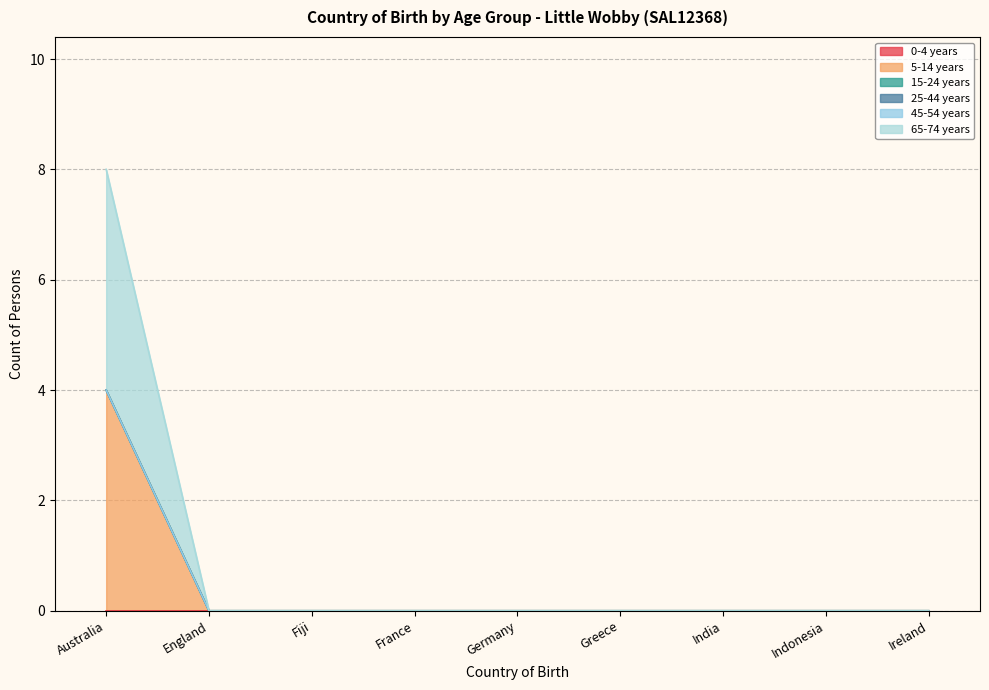

How many series are shown in this chart?

6